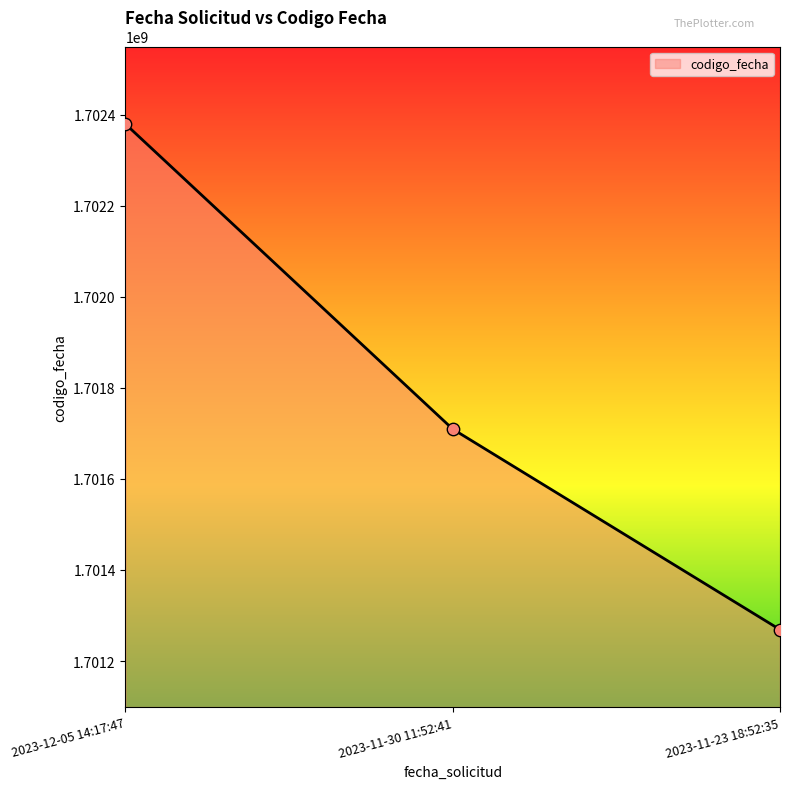

Approximately how many times larger is the value at 2023-11-30 11:52:41 compared to 2023-11-23 18:52:35?

1.0